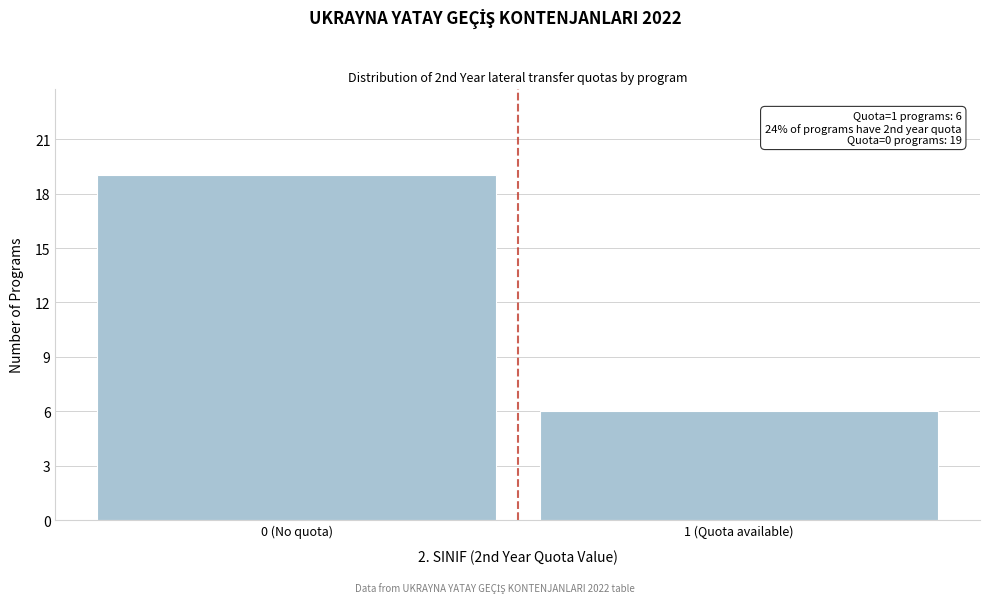

Reading left to right, list all the values displayed in this chart.

0 (No quota)=19	1 (Quota available)=6